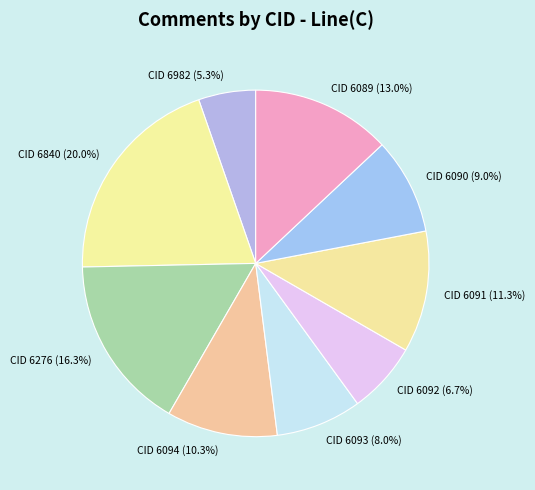

Rank the categories by value from highest to lowest.

CID 6840 (20.0%), CID 6276 (16.3%), CID 6089 (13.0%), CID 6091 (11.3%), CID 6094 (10.3%), CID 6090 (9.0%), CID 6093 (8.0%), CID 6092 (6.7%), CID 6982 (5.3%)